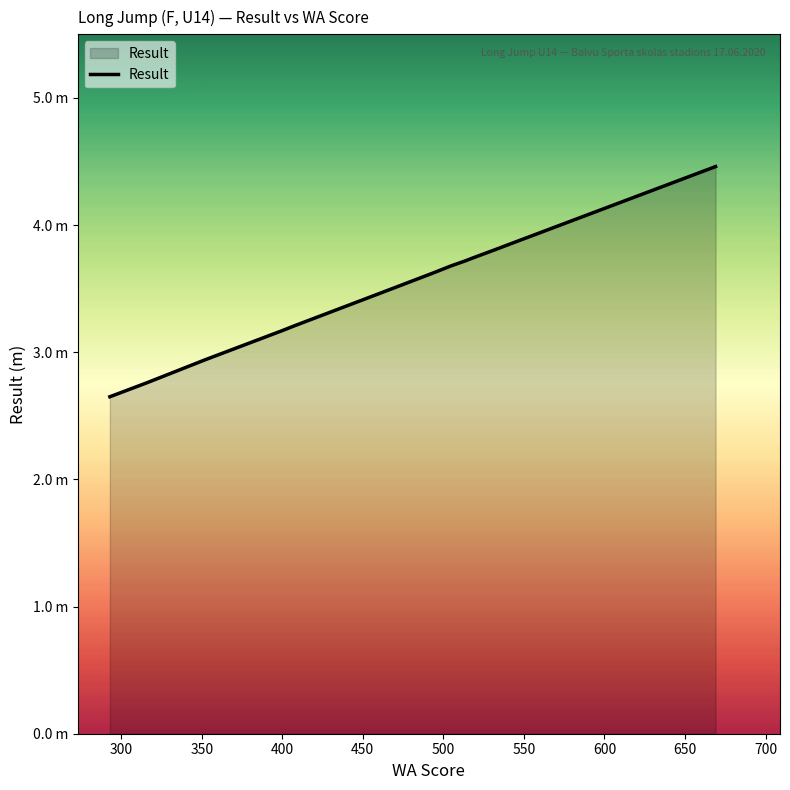

What is the minimum value shown in the chart?

2.6